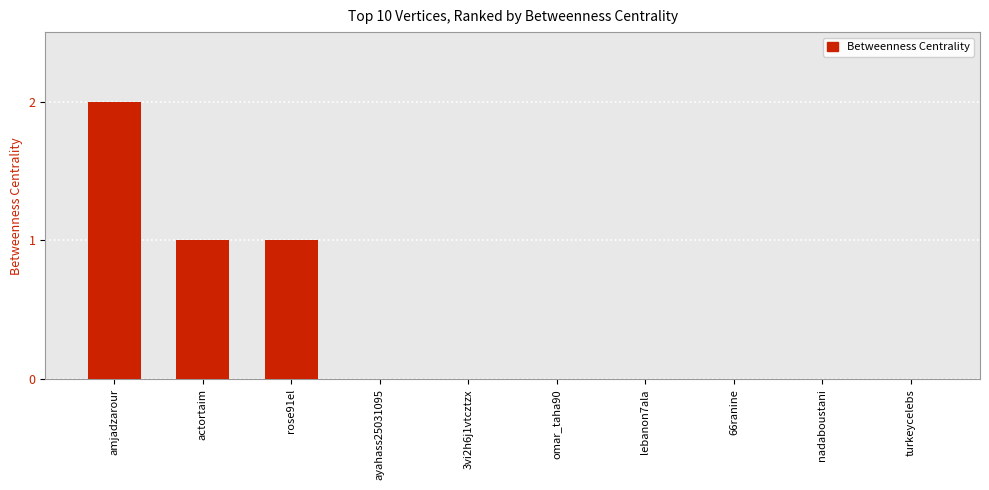

At which category does the chart reach its peak across all series?

amjadzarour